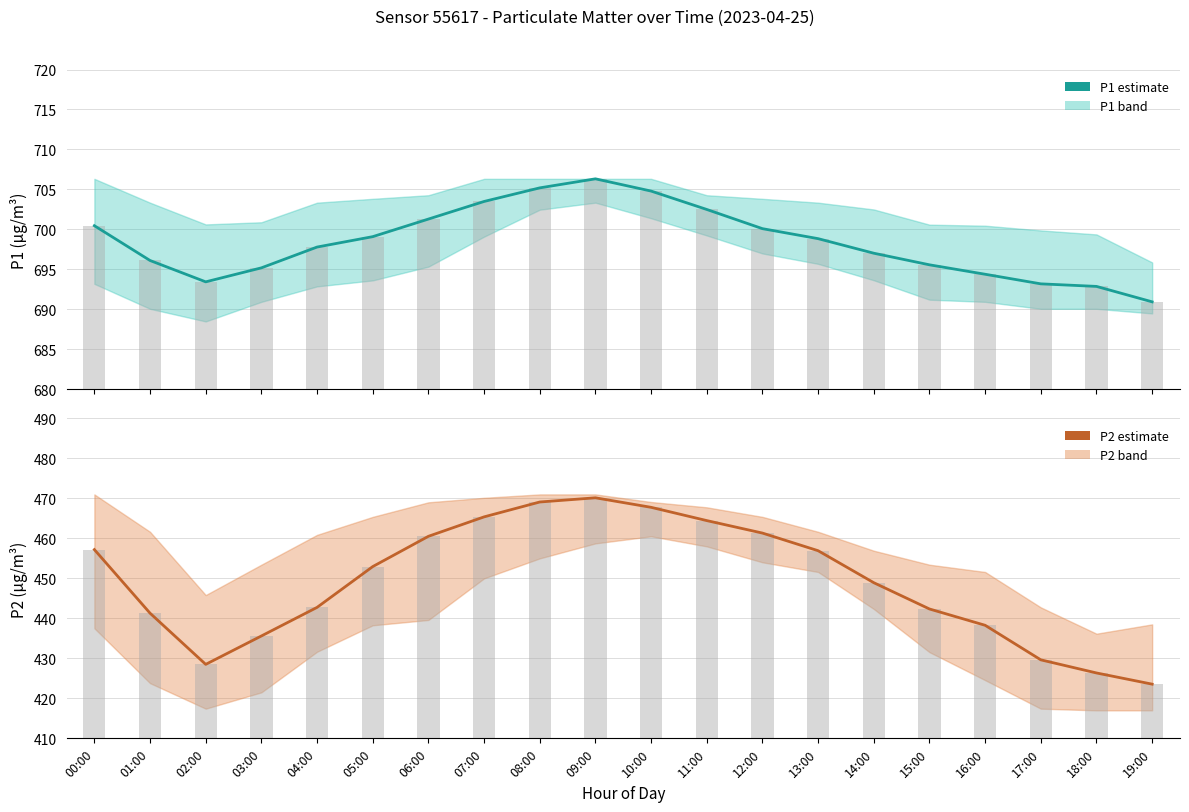

What is the value of the P2 bar at the 15th from the left?

448.9